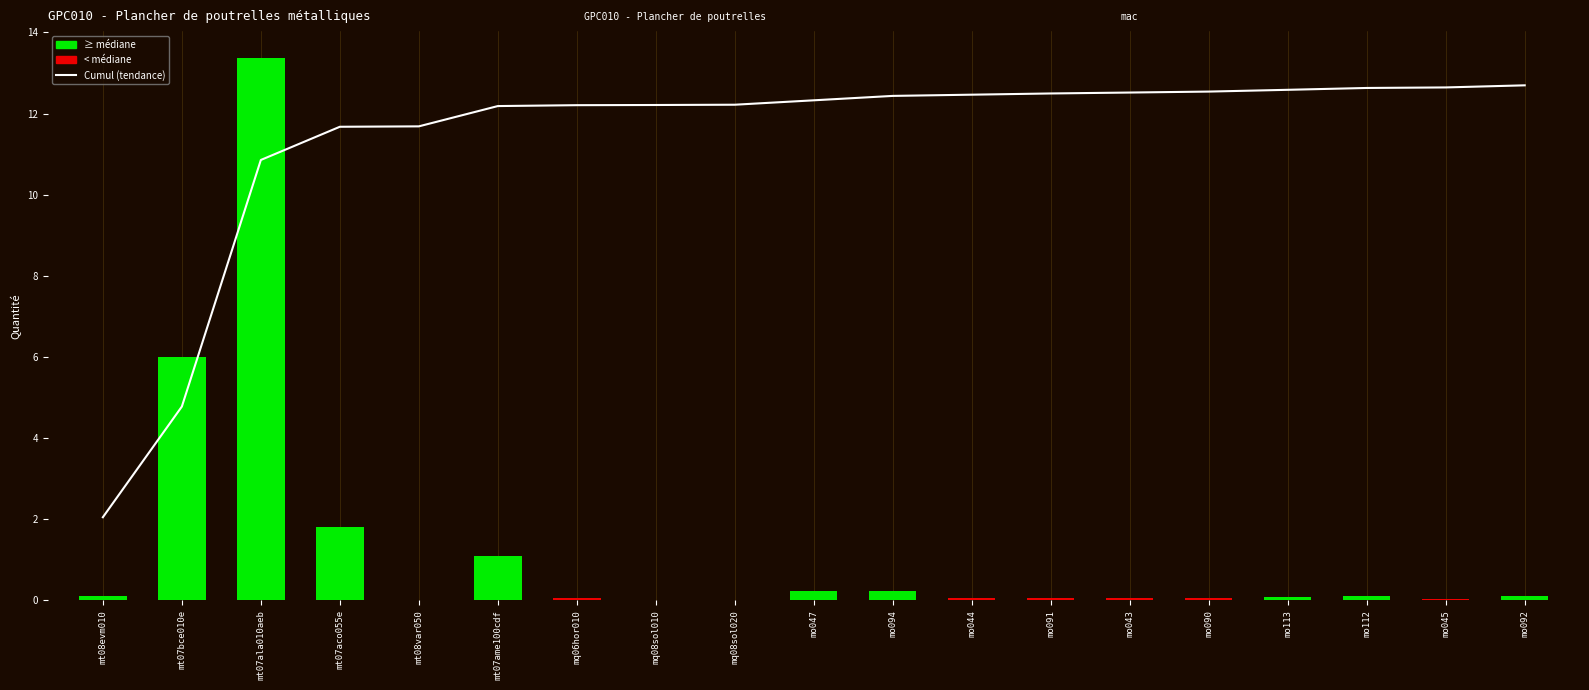

How many groups of bars are there?

19